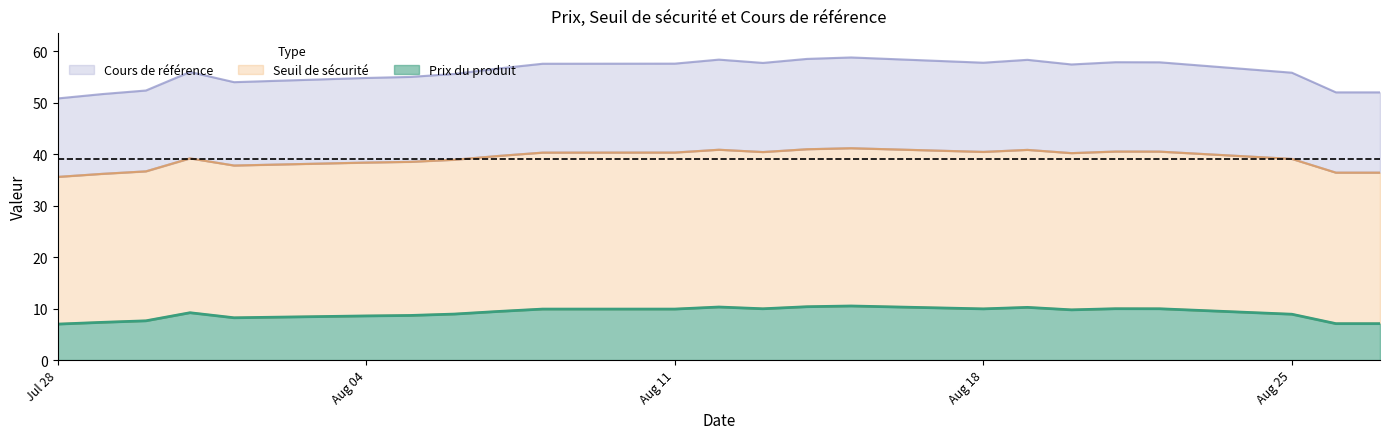

What is the total value across all series at 2025-08-06?

103.4